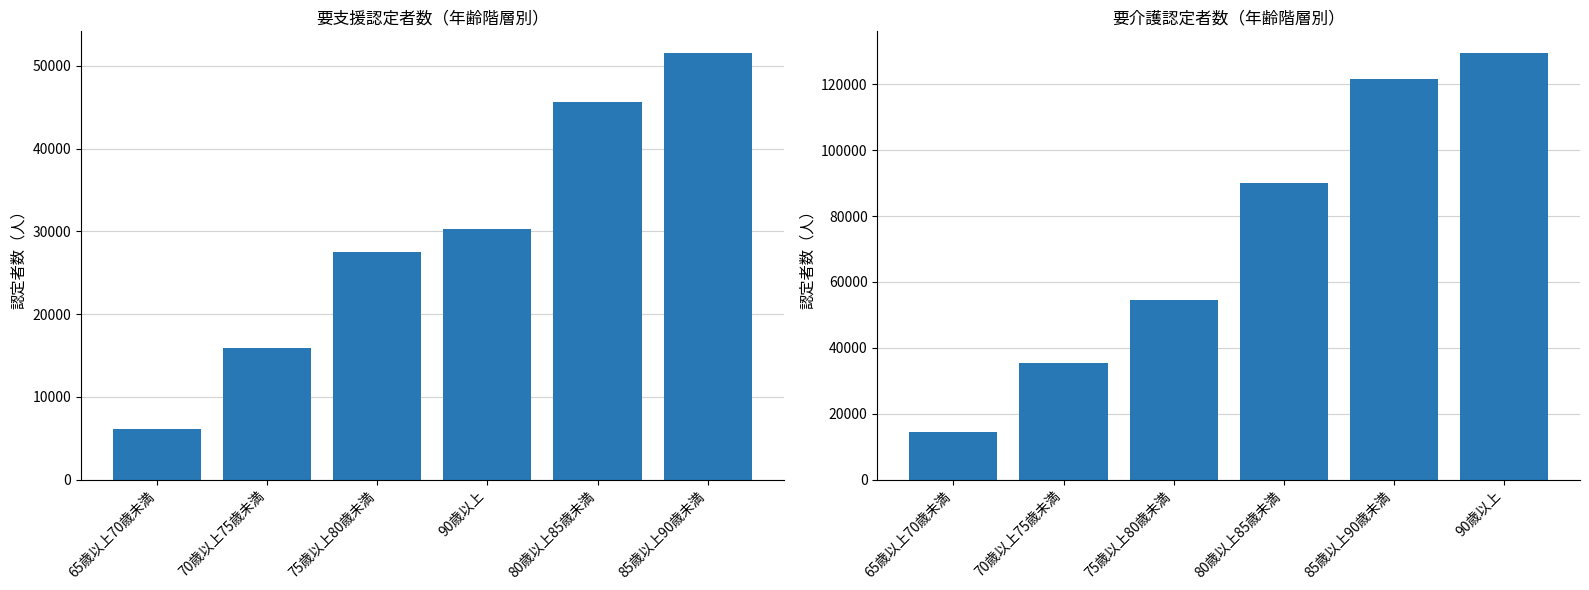

Which series has the largest total across all categories?

要介護計